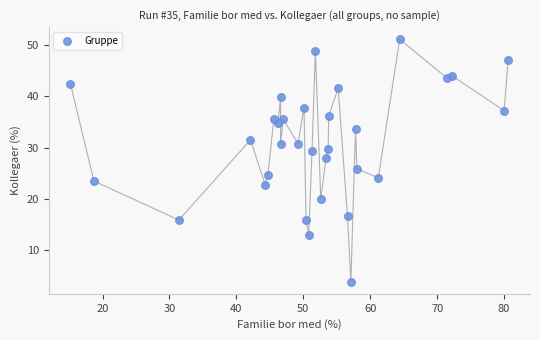

What is the range of Y values (max minus min)?

47.2